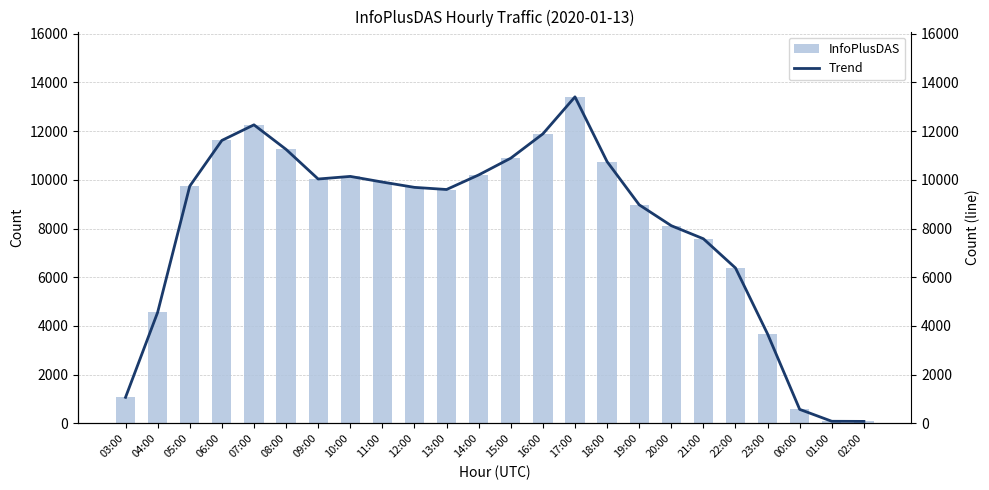

At 12:00, list the series in order from smallest to largest.

InfoPlusDAS, Trend